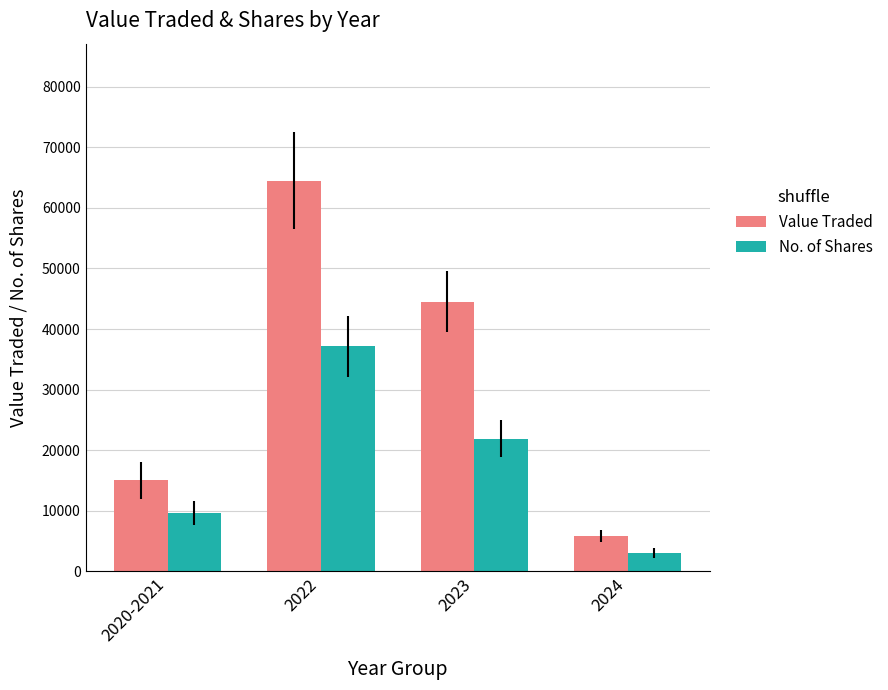

What is the value of the Value Traded bar at the 2nd from the left?

64515